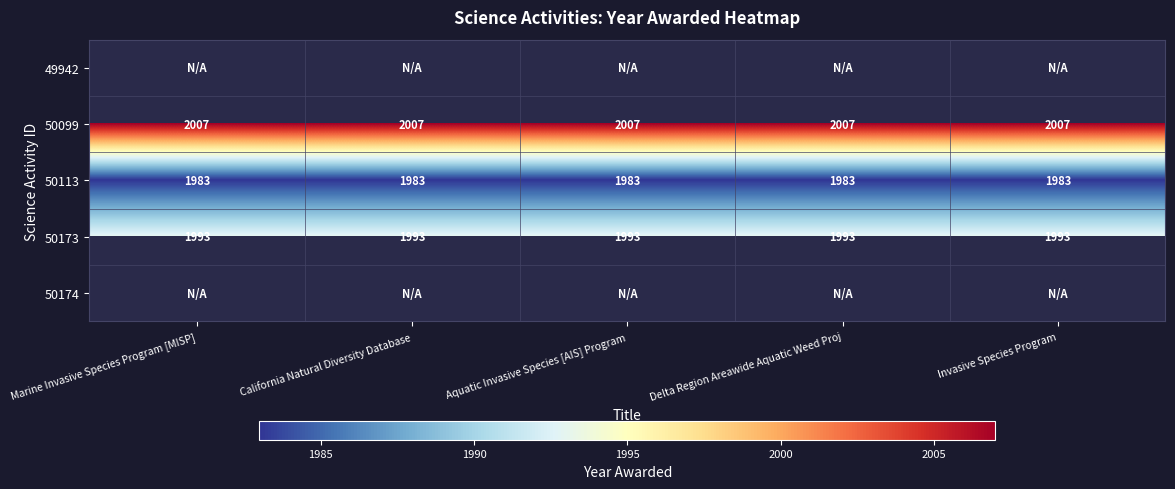

Is the value of 50113 at Aquatic Invasive Species [AIS] Program greater than the value of 50173 at Invasive Species Program?

No